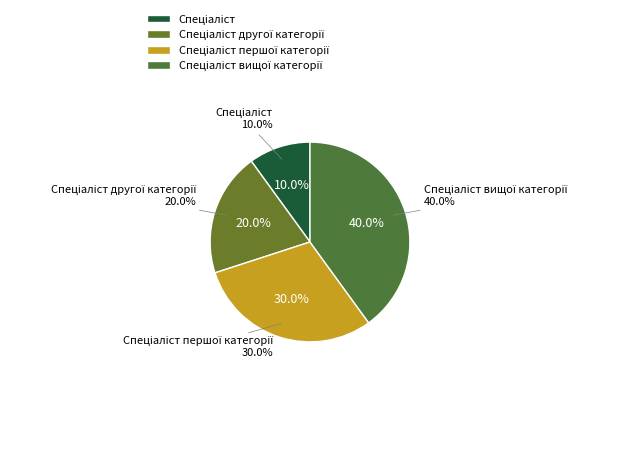

Is Спеціаліст вищої категорії the majority of the pie?

No